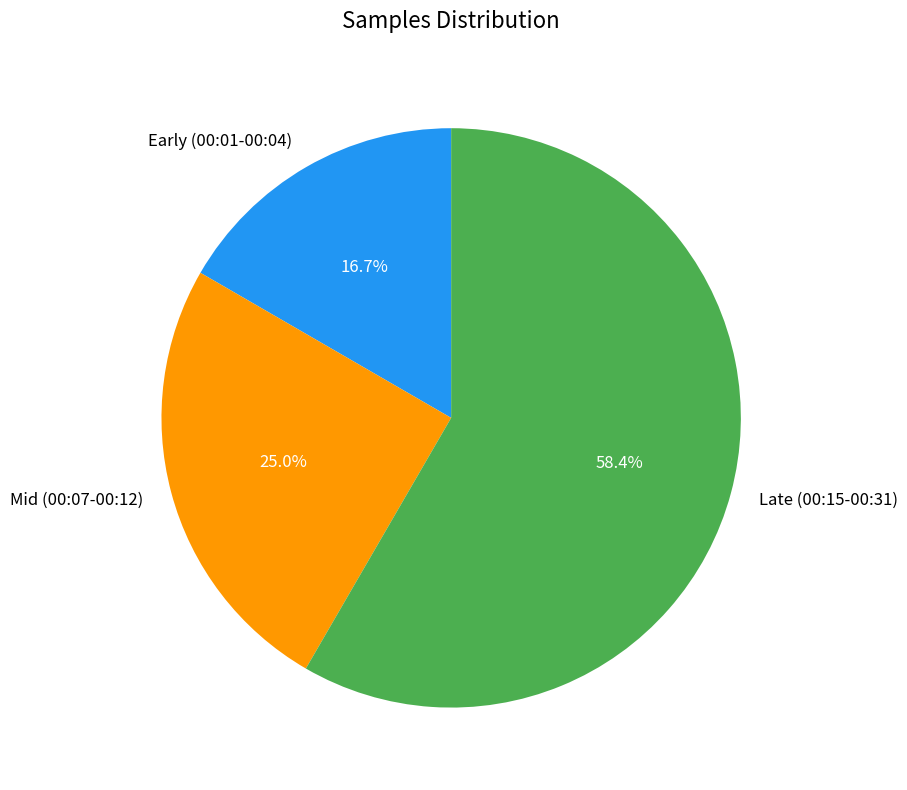

Between Early (00:01-00:04) and Late (00:15-00:31), which is larger?

Late (00:15-00:31)